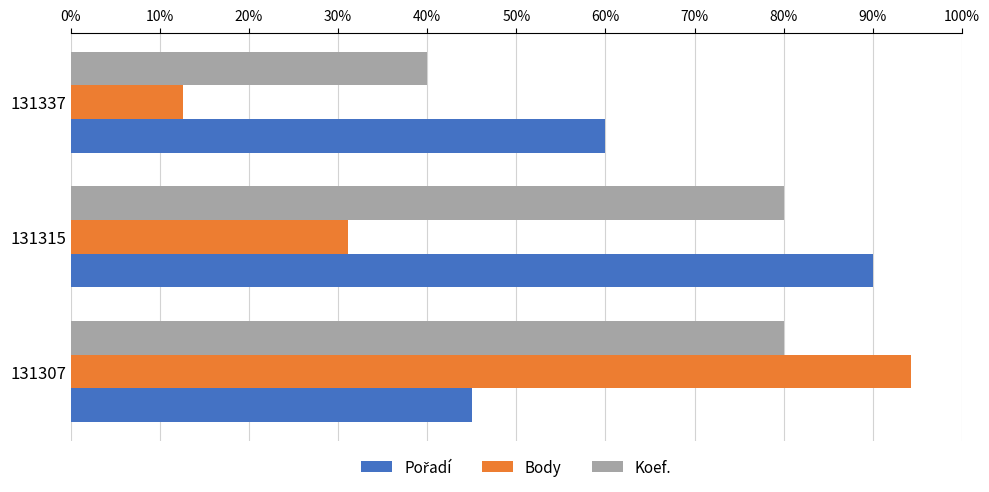

How many values in the Body series are below 31?

1